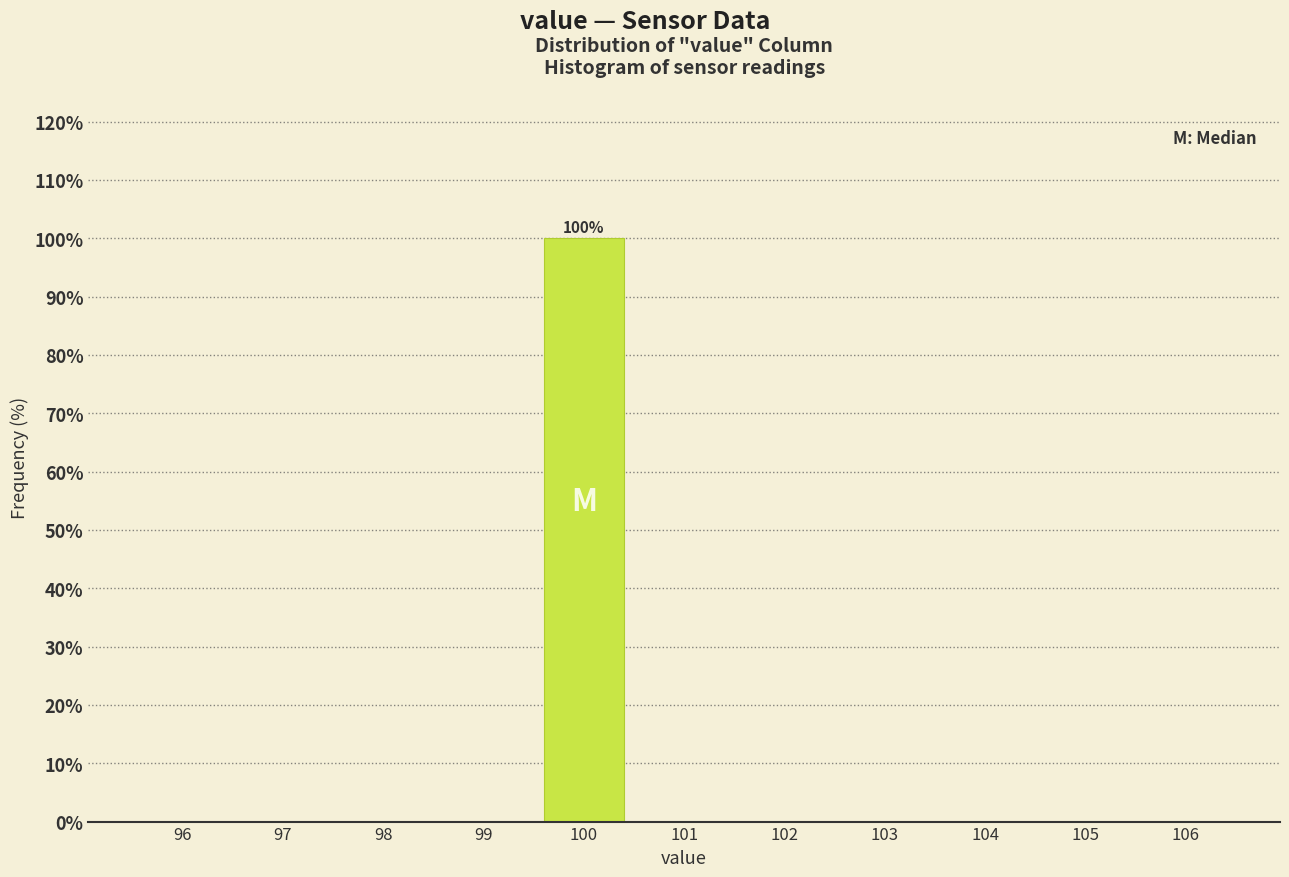

Which range on the x-axis has the tallest bar?

99.5 to 100.5